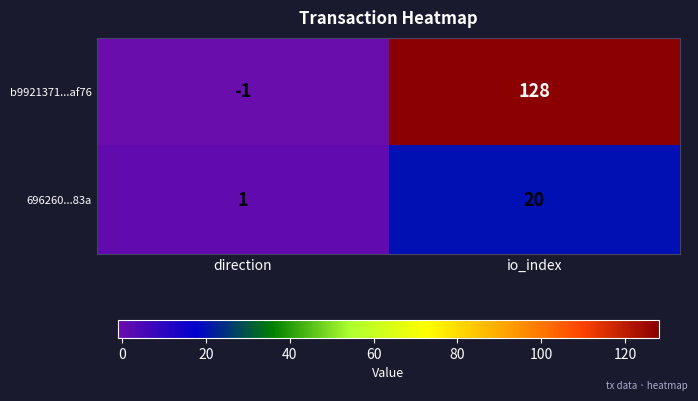

True or false: b9921371...af76 has a value of 128 at io_index.

True